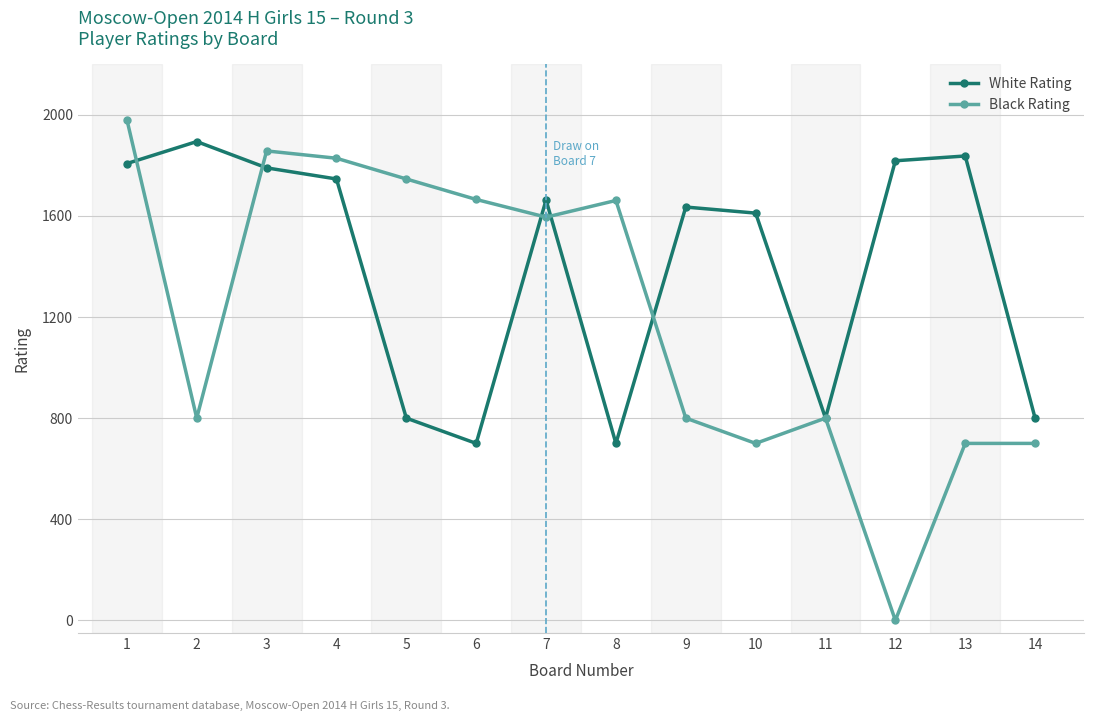

What is the sum of the White Rating values at 6 and 11?

1500